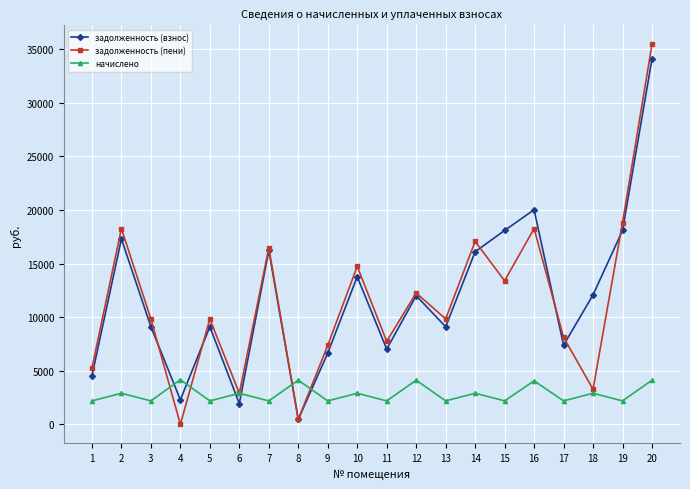

Is it true that задолженность (пени) equals 8111.0 at 17?

True